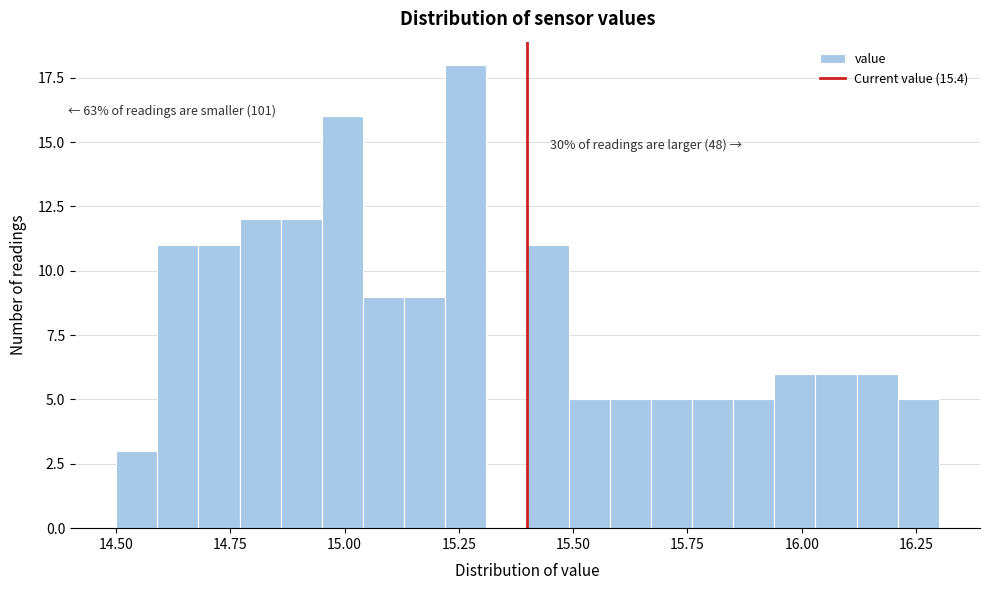

Read against the x-axis, roughly where is the centre of the tallest bar?

15.25